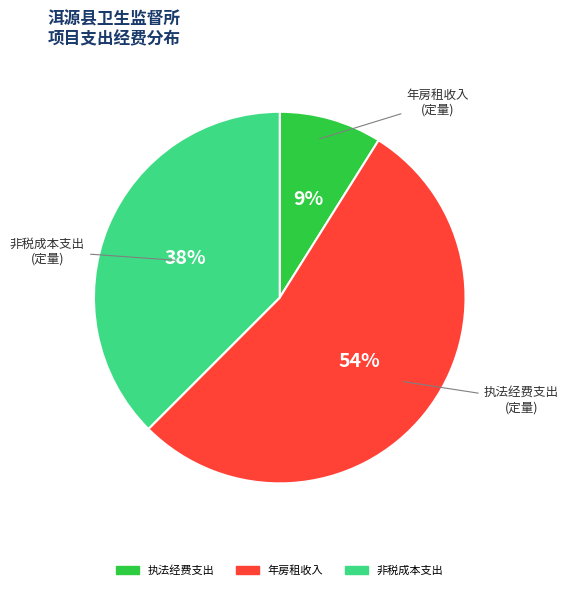

Approximately how many times larger is the value at 执法经费支出 compared to 非税成本支出?

0.2